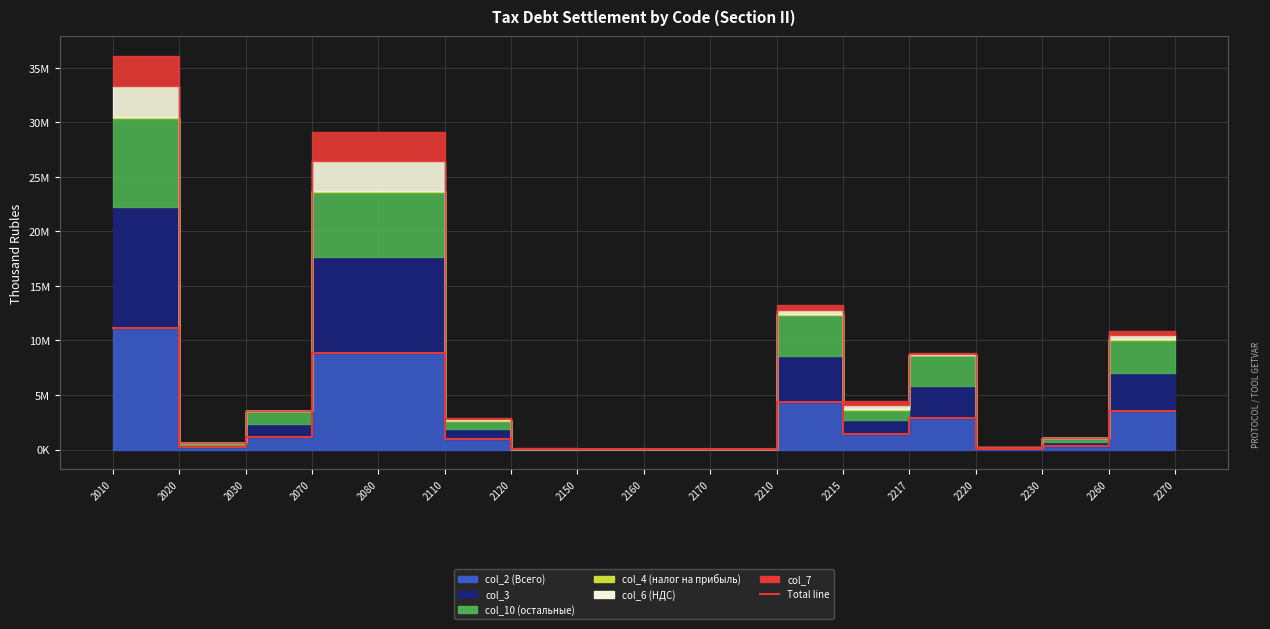

Rank the categories by value from highest to lowest.

2010, 2070, 2080, 2210, 2260, 2270, 2217, 2215, 2030, 2110, 2230, 2020, 2220, 2120, 2170, 2160, 2150